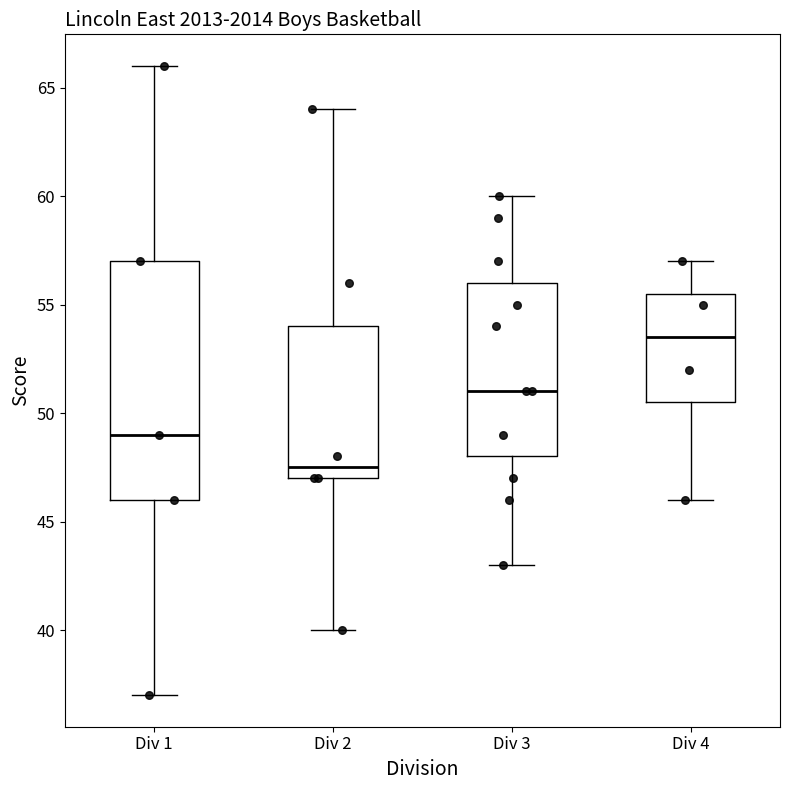

Which box is the tallest, from its lower edge to its upper edge?

Div 1